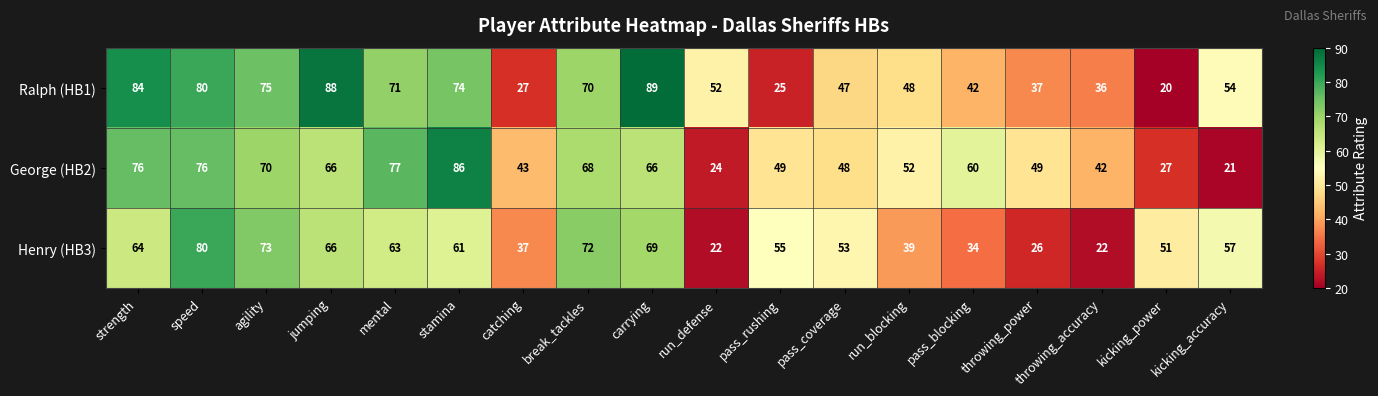

What is the difference between the Henry (HB3) values at strength and carrying?

5